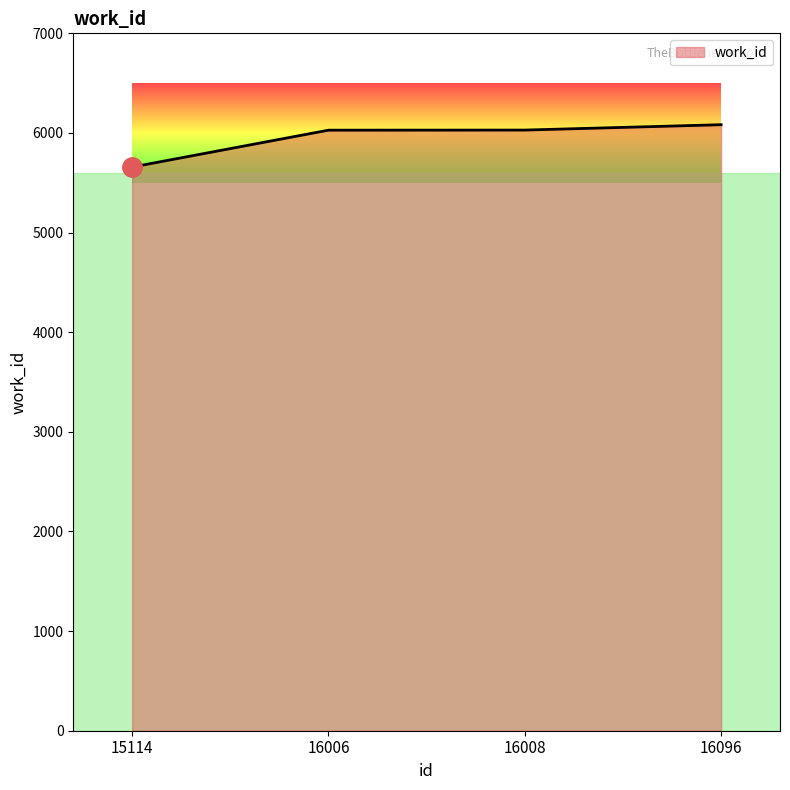

What is the smallest value displayed?

5658